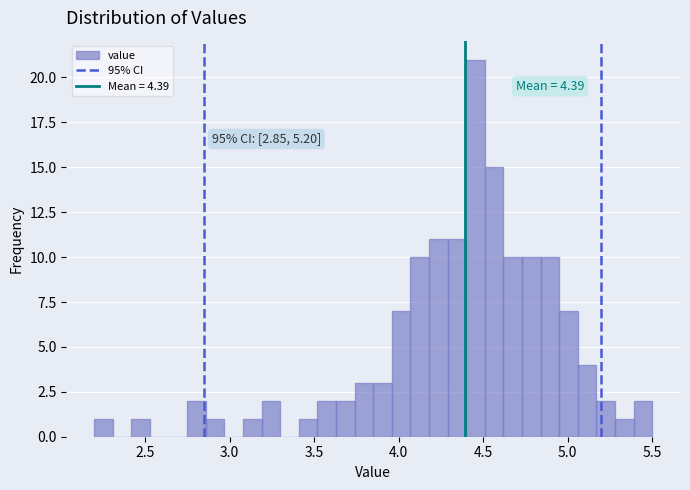

Read against the x-axis, roughly where is the centre of the tallest bar?

4.45